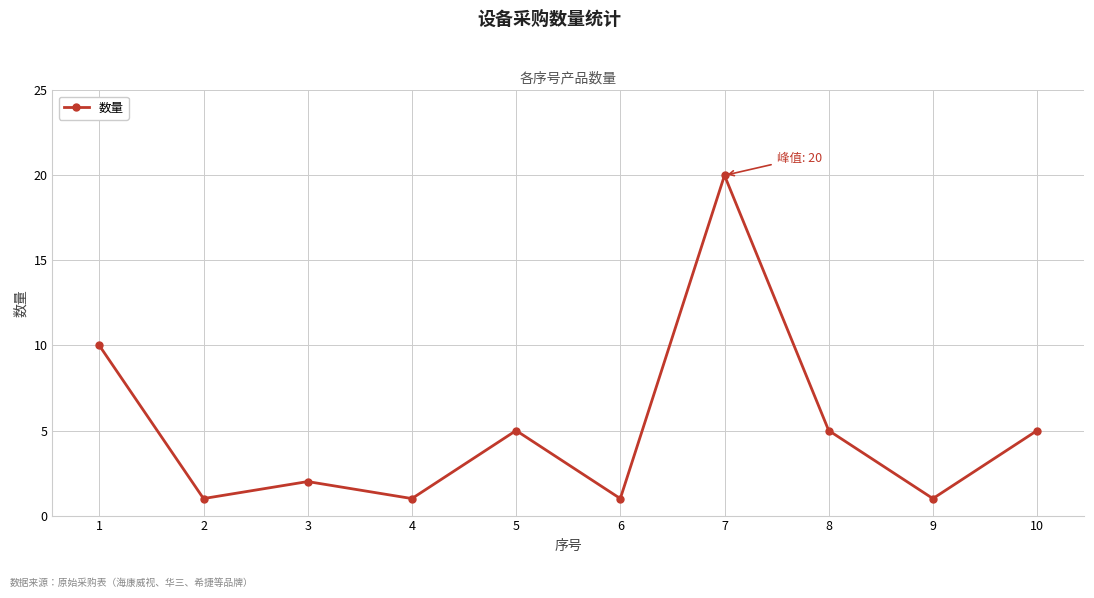

At which category does the chart reach its peak across all series?

7